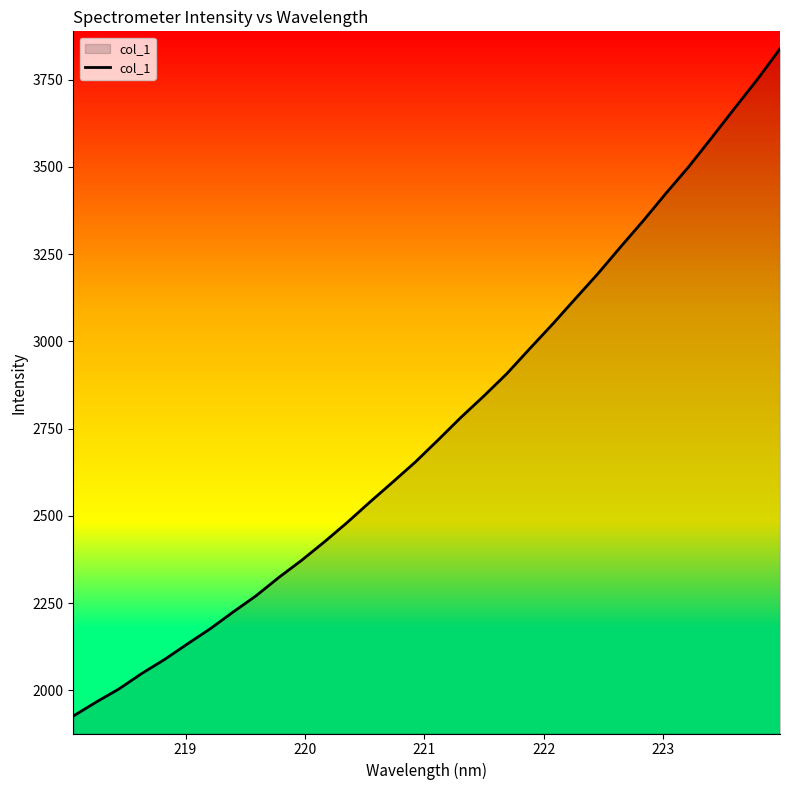

What is the greatest value displayed?

3838.5